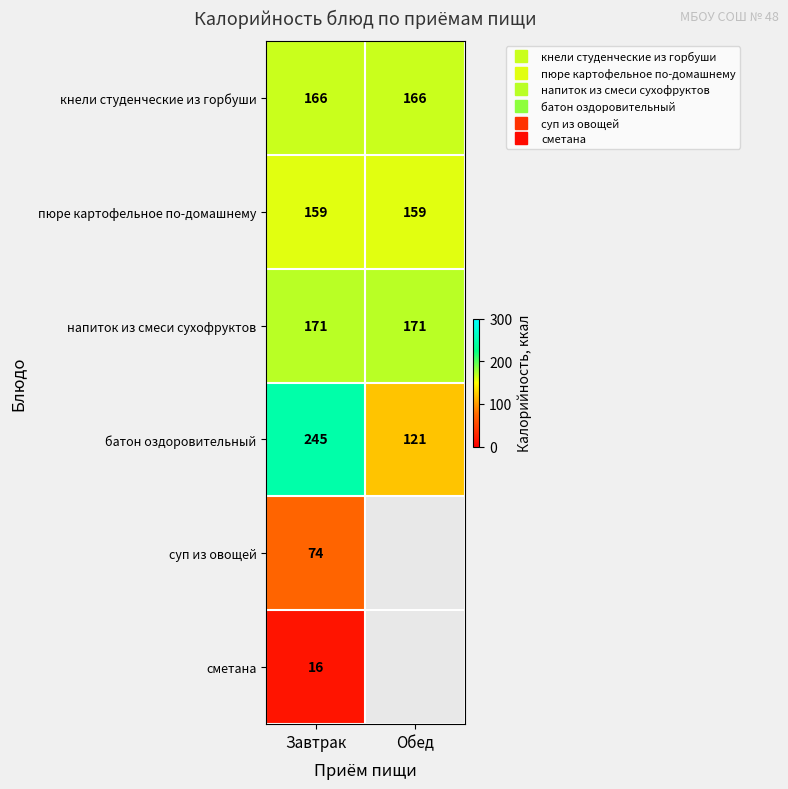

Which category has the highest value across all series?

Завтрак